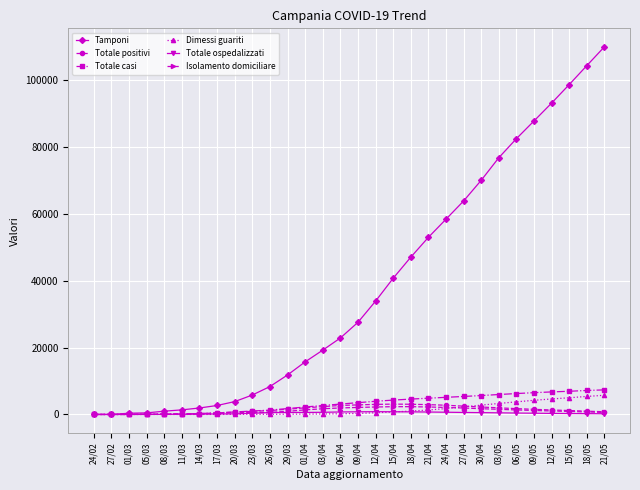

Where does the Isolamento domiciliare series first go above 1041?

01/04